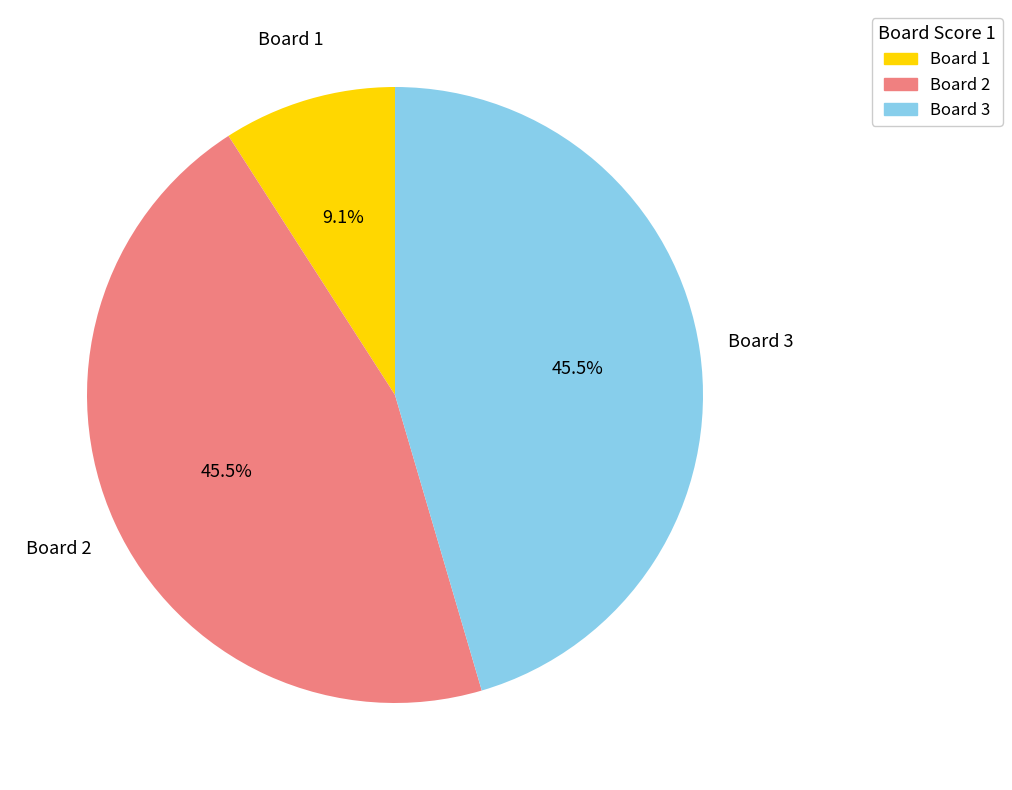

Count the number of slices in the pie.

3